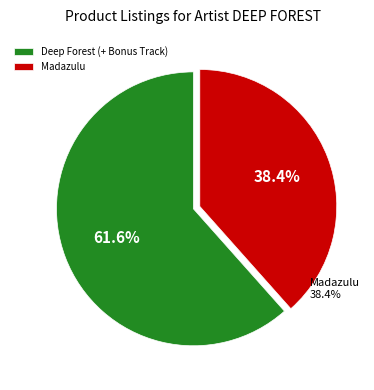

To the nearest percent, what is the difference between the Madazulu and Deep Forest (+ Bonus Track) slice percentages?

23%